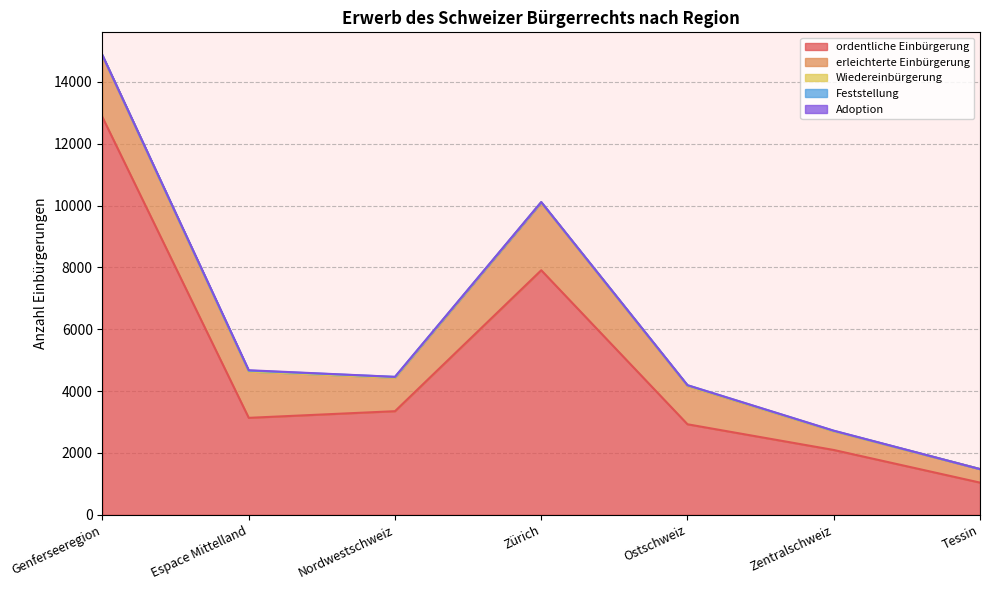

At which label is ordentliche Einbürgerung closest to 6947?

Zürich